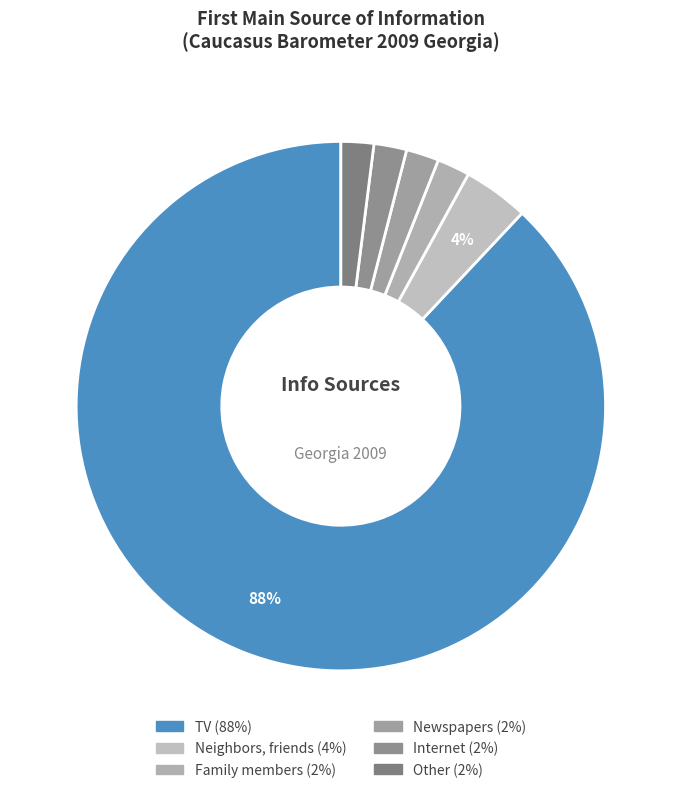

Count the number of slices in the pie.

6